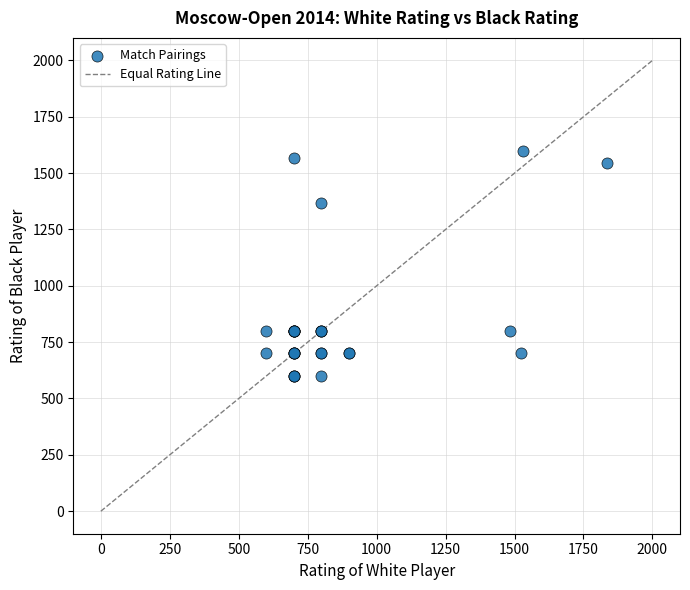

What Y value in the scatter plot is closest to 1098?

1367